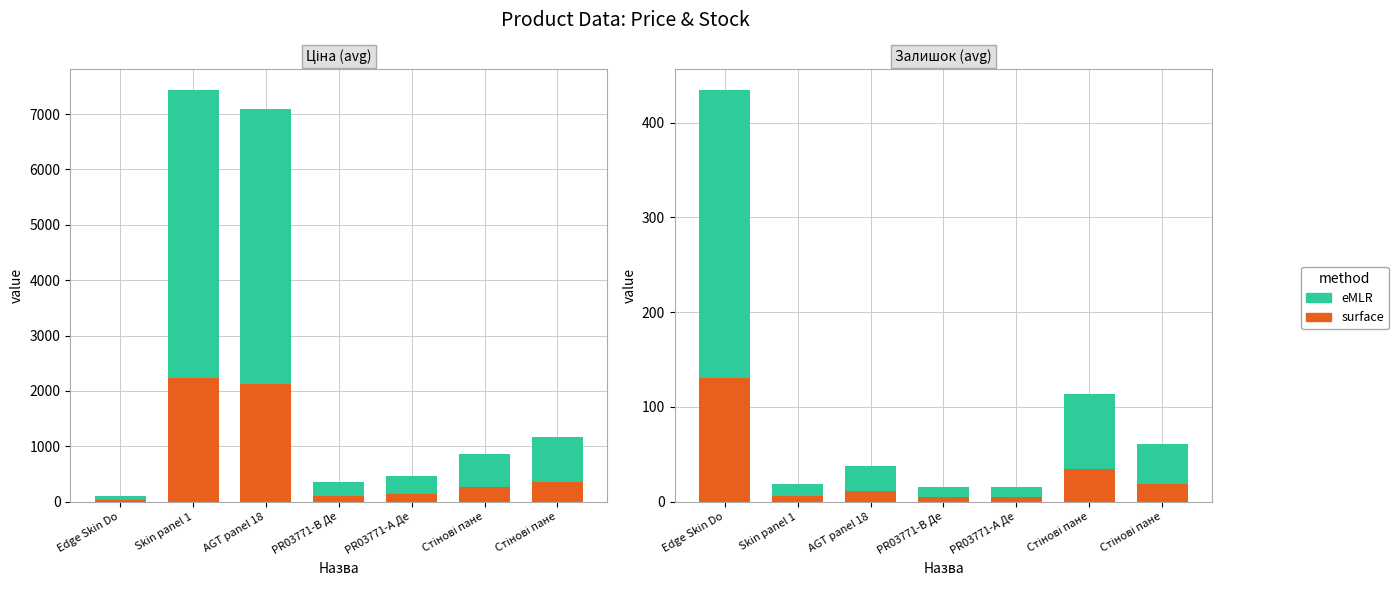

At which category is the sum across all series the highest?

Edge Skin Do